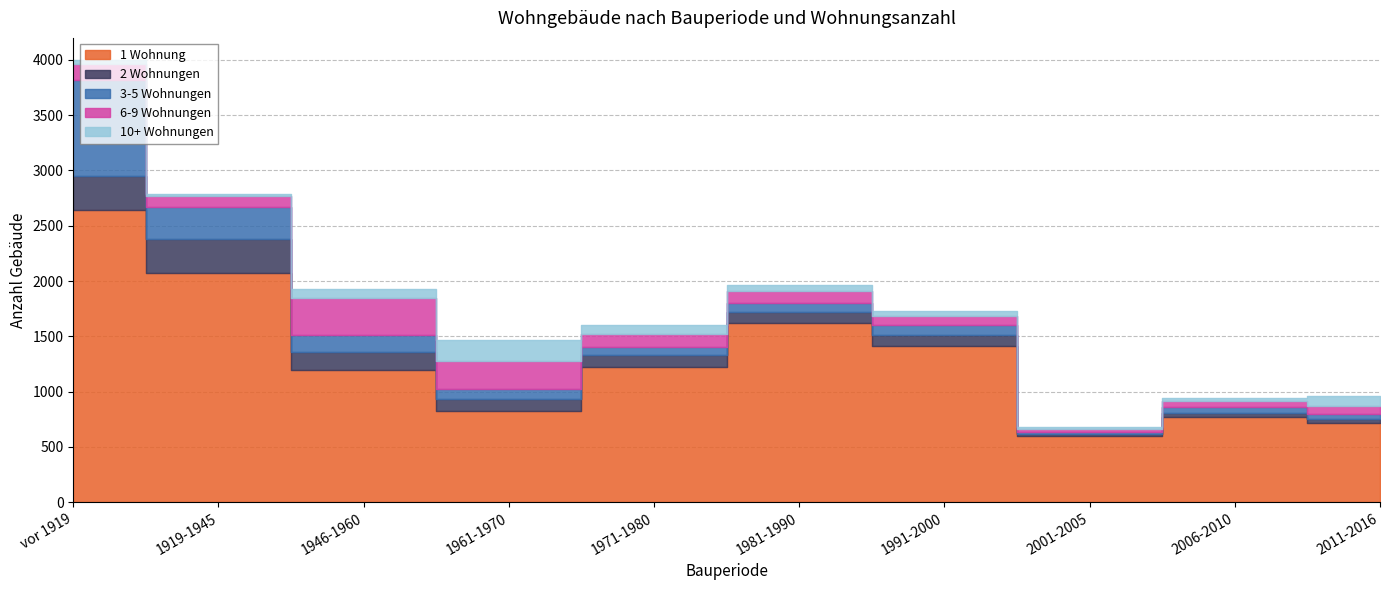

Reading left to right, list all the values displayed in this chart.

1 Wohnung: vor 1919=2647	1919-1945=2076	1946-1960=1199	1961-1970=823	1971-1980=1219	1981-1990=1621	1991-2000=1416	2001-2005=595	2006-2010=773	2011-2016=714
2 Wohnungen: vor 1919=306	1919-1945=306	1946-1960=157	1961-1970=114	1971-1980=114	1981-1990=100	1991-2000=94	2001-2005=22	2006-2010=30	2011-2016=39
3-5 Wohnungen: vor 1919=863	1919-1945=287	1946-1960=157	1961-1970=83	1971-1980=71	1981-1990=85	1991-2000=95	2001-2005=18	2006-2010=58	2011-2016=42
6-9 Wohnungen: vor 1919=150	1919-1945=104	1946-1960=335	1961-1970=260	1971-1980=116	1981-1990=104	1991-2000=80	2001-2005=31	2006-2010=57	2011-2016=75
10+ Wohnungen: vor 1919=33	1919-1945=12	1946-1960=78	1961-1970=186	1971-1980=87	1981-1990=58	1991-2000=45	2001-2005=13	2006-2010=21	2011-2016=89